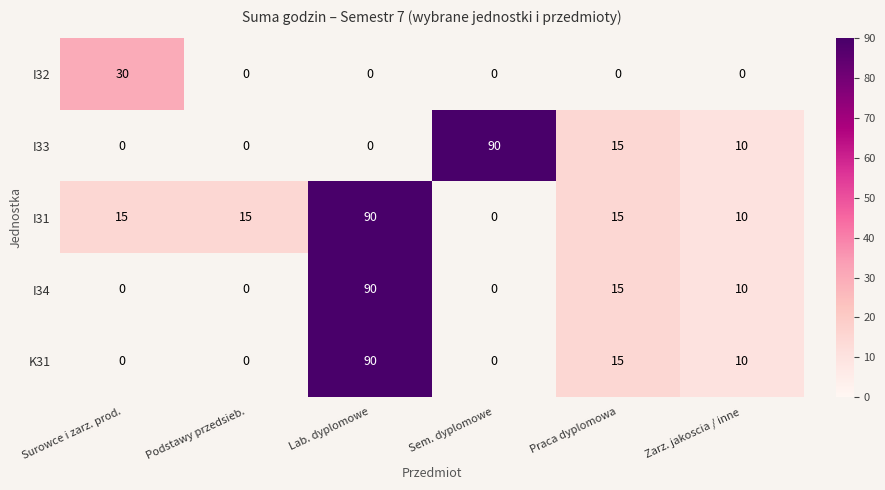

The value of I33 at Zarz. jakoscia / inne is 10. True or false?

True